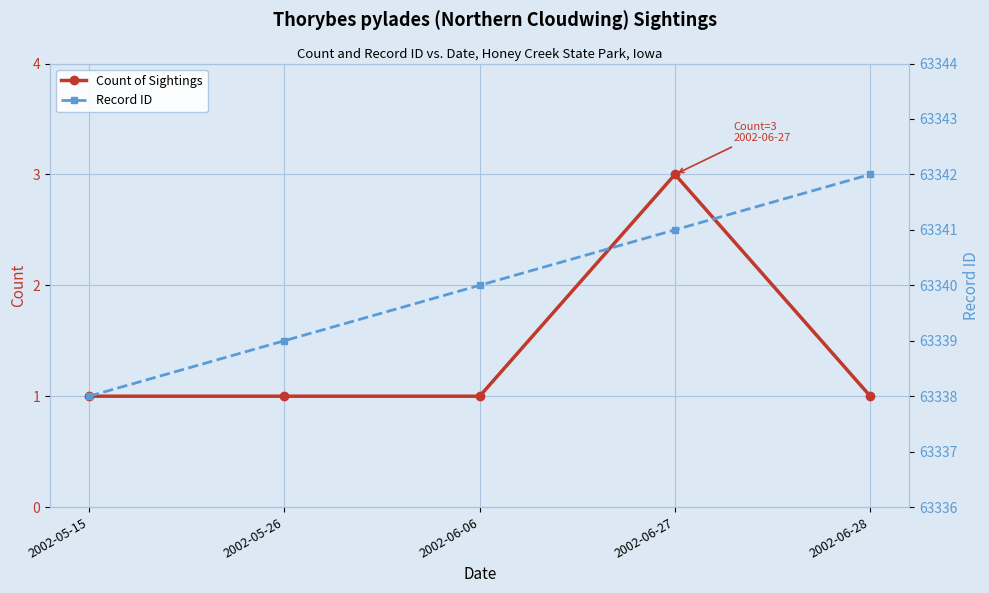

What position from the left is 2002-06-27?

4